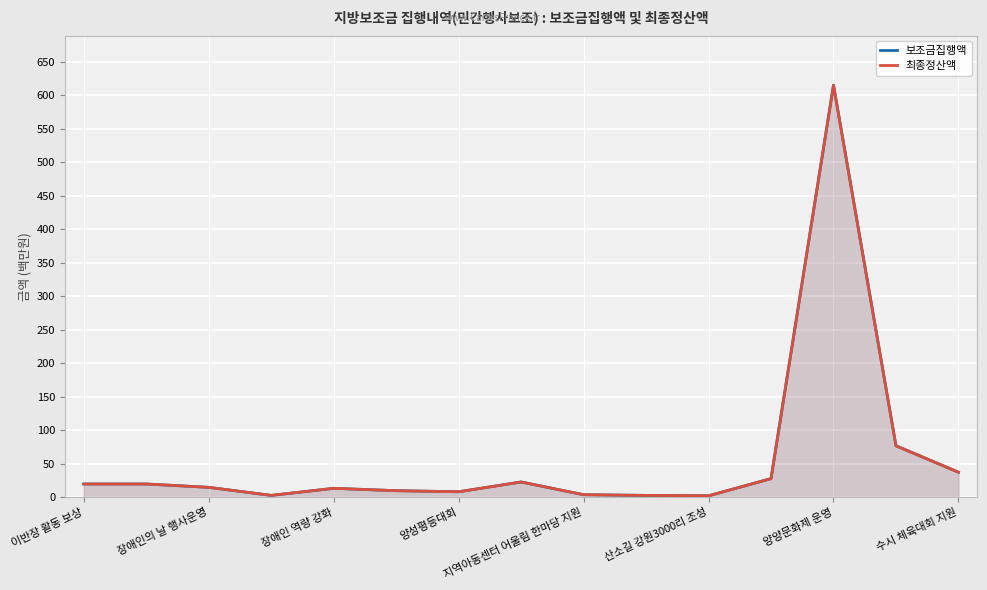

What is the difference between the second highest and minimum values in the 최종정산액 series?

74.6